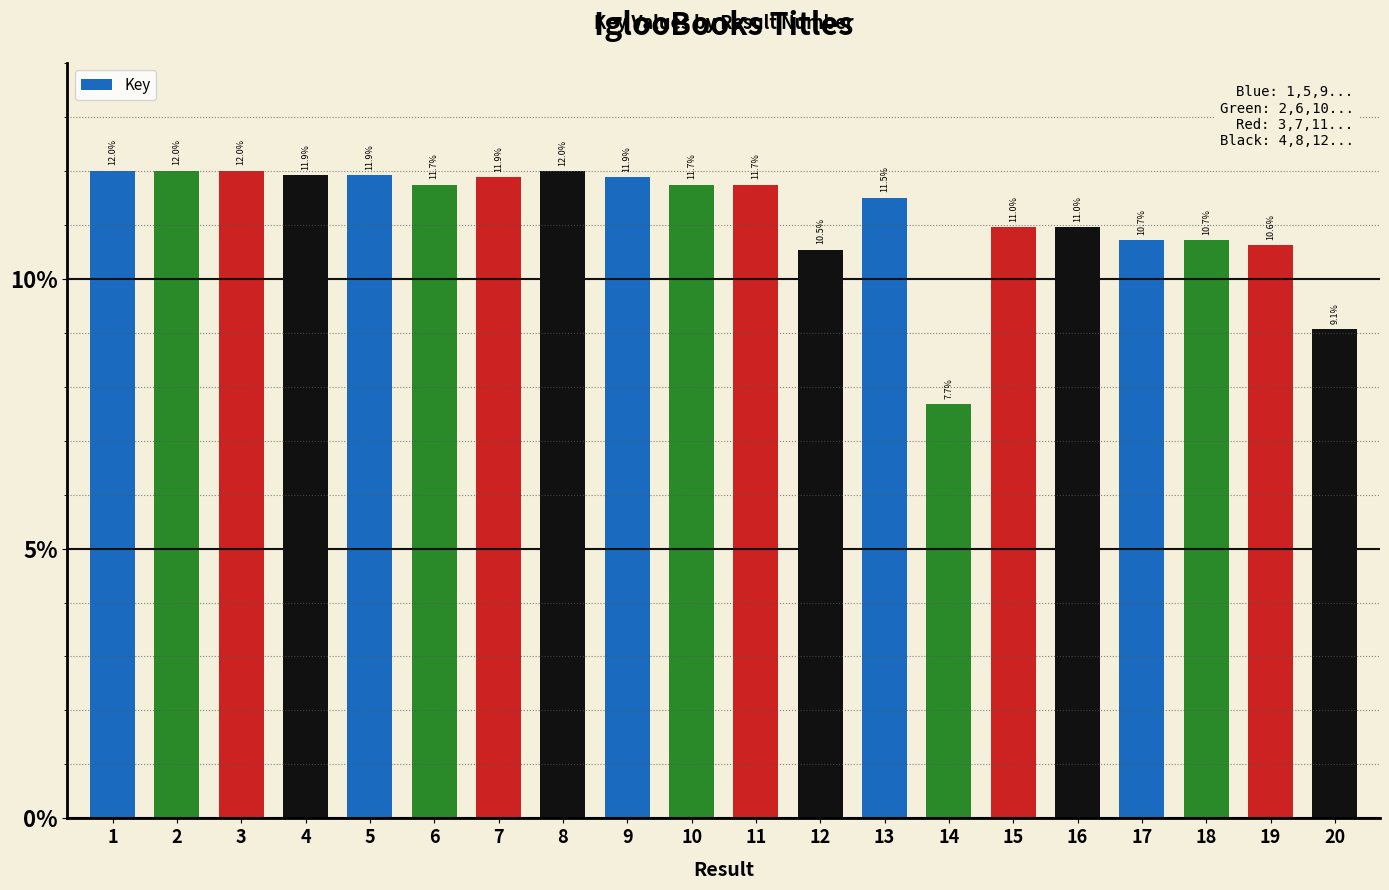

Does the chart contain any negative values?

No